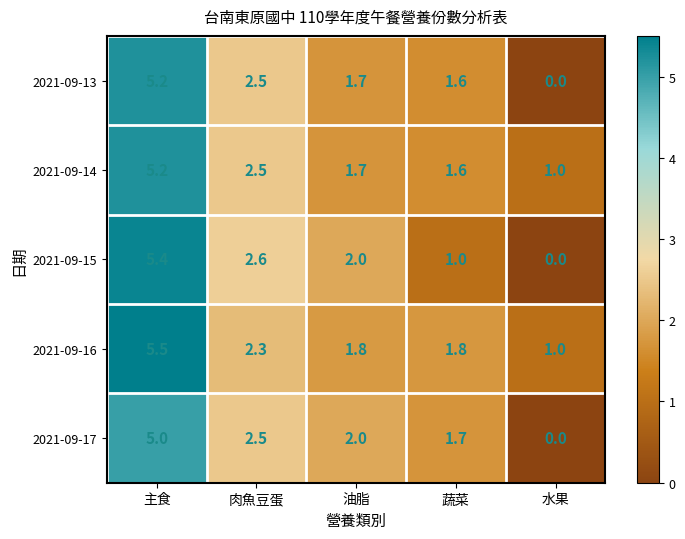

The 2021-09-15 series shows 5.4 at 主食. True or false?

True